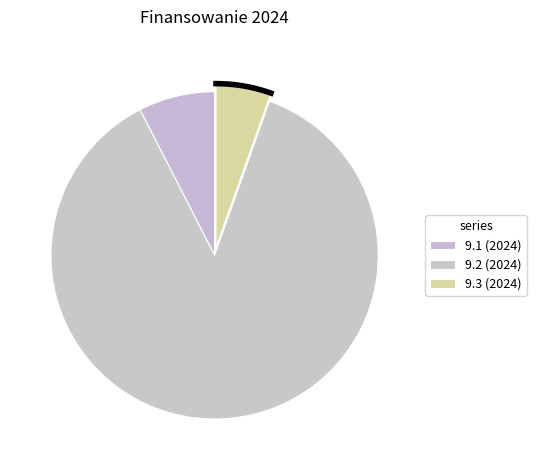

How many segments does this pie chart have?

3